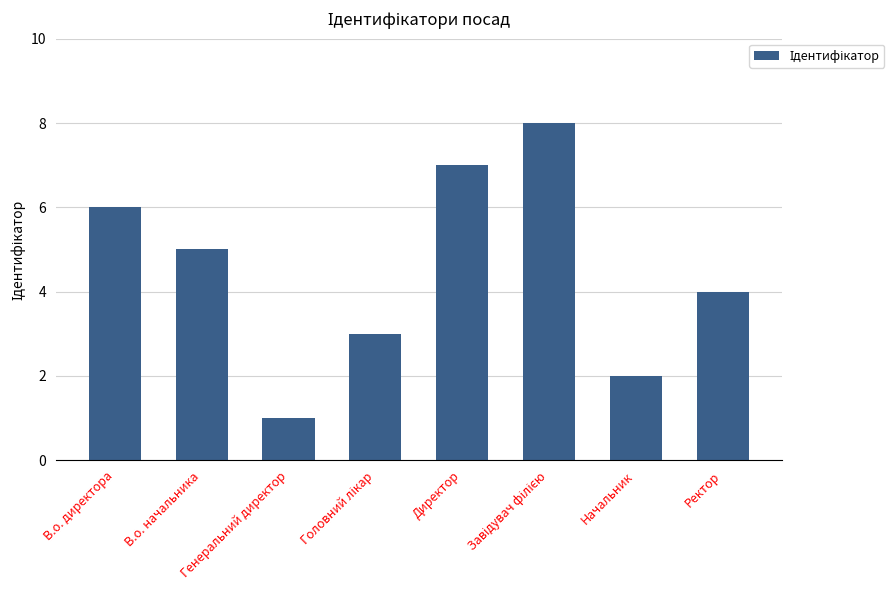

Where is the data nearest to the value 4?

Ректор